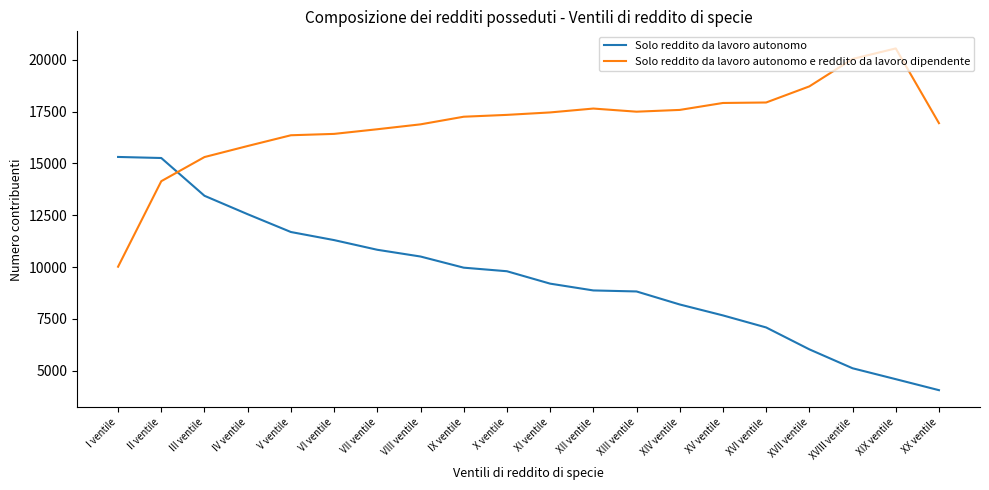

The value of Solo reddito da lavoro autonomo at I ventile is 6446. True or false?

False